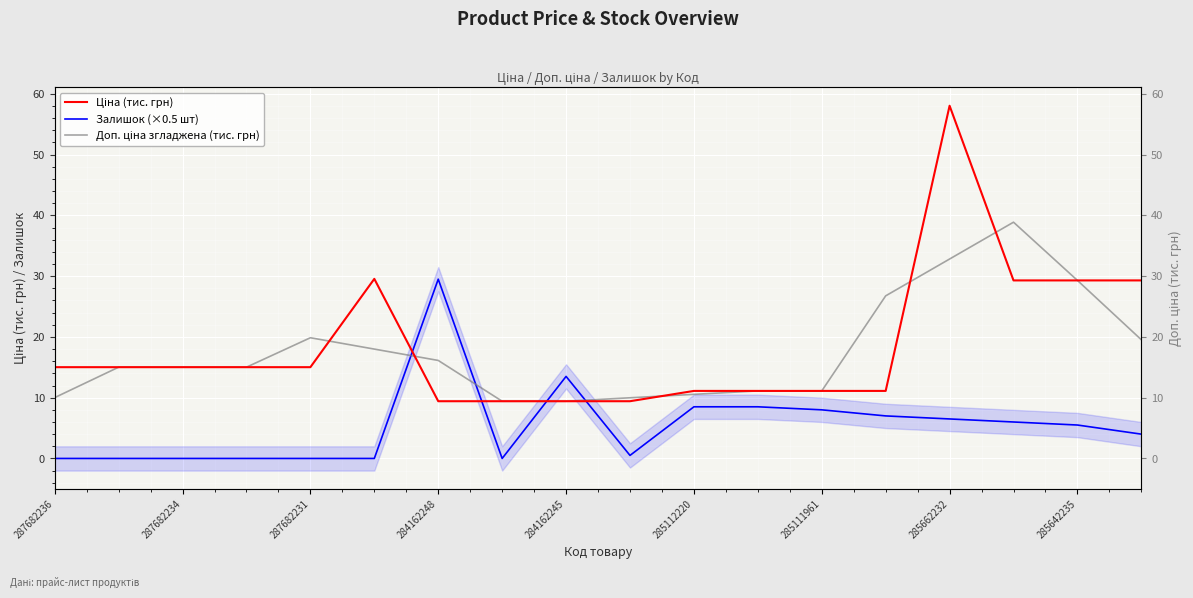

How many categories are shown in the chart?

18